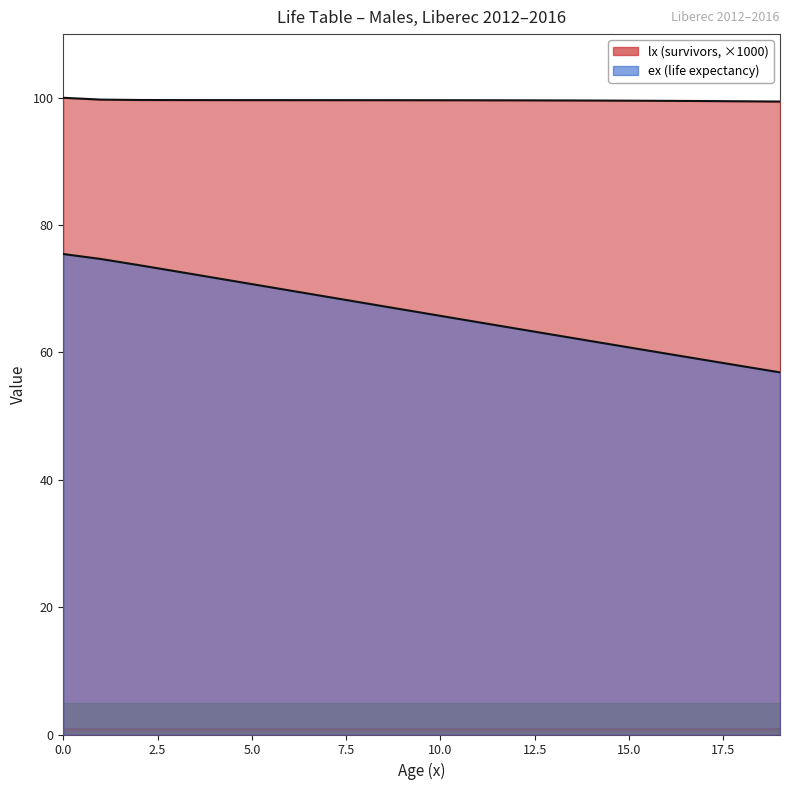

True or false: lx and ex cross at least once.

False